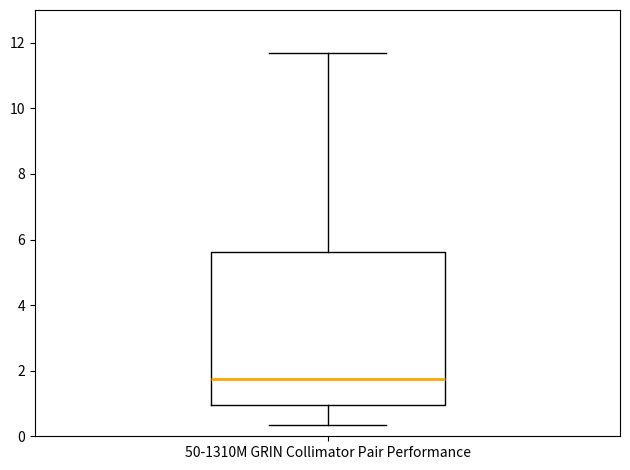

Transcribe this box plot: give where the median line is, the range the box spans, and where the two whiskers end, as read against the y-axis. The values are not printed on the chart, so give them approximately, as read against the axis.

median 1.8, box 1.0 to 5.6, whiskers 0.4 to 11.8